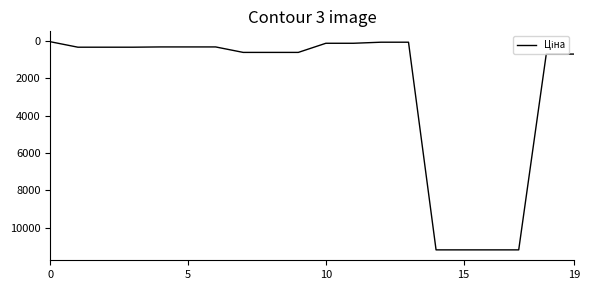

What is the greatest value displayed?

11188.2